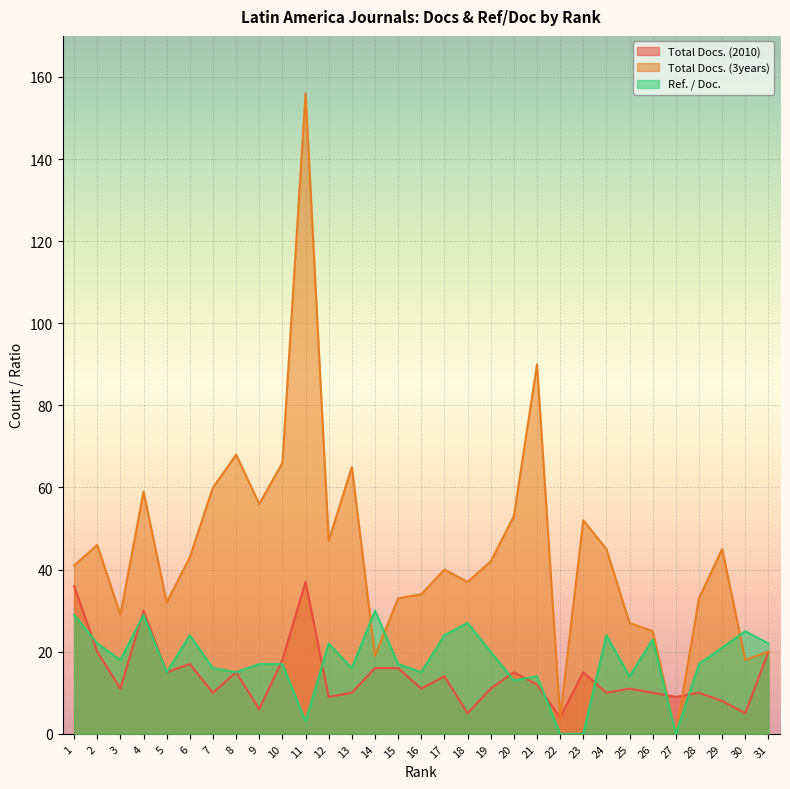

Where is the first local minimum for Total Docs. (2010)?

3